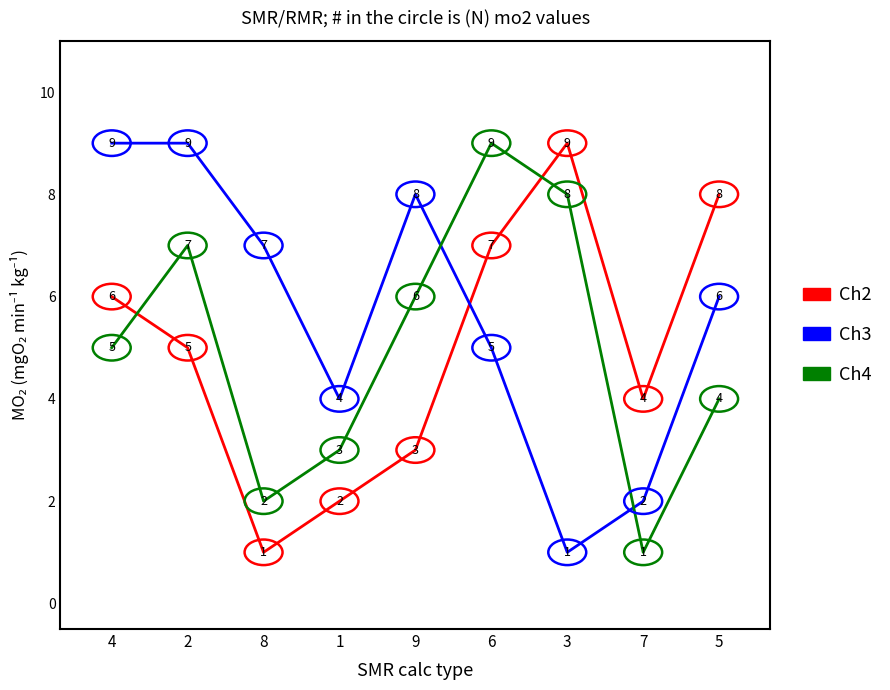

After their last crossing, which series has the higher values: Ch3 or Ch2?

Ch2